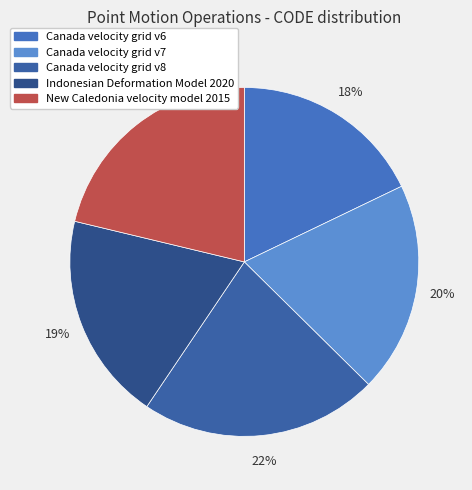

Which category has the biggest portion of the pie?

Canada velocity grid v8